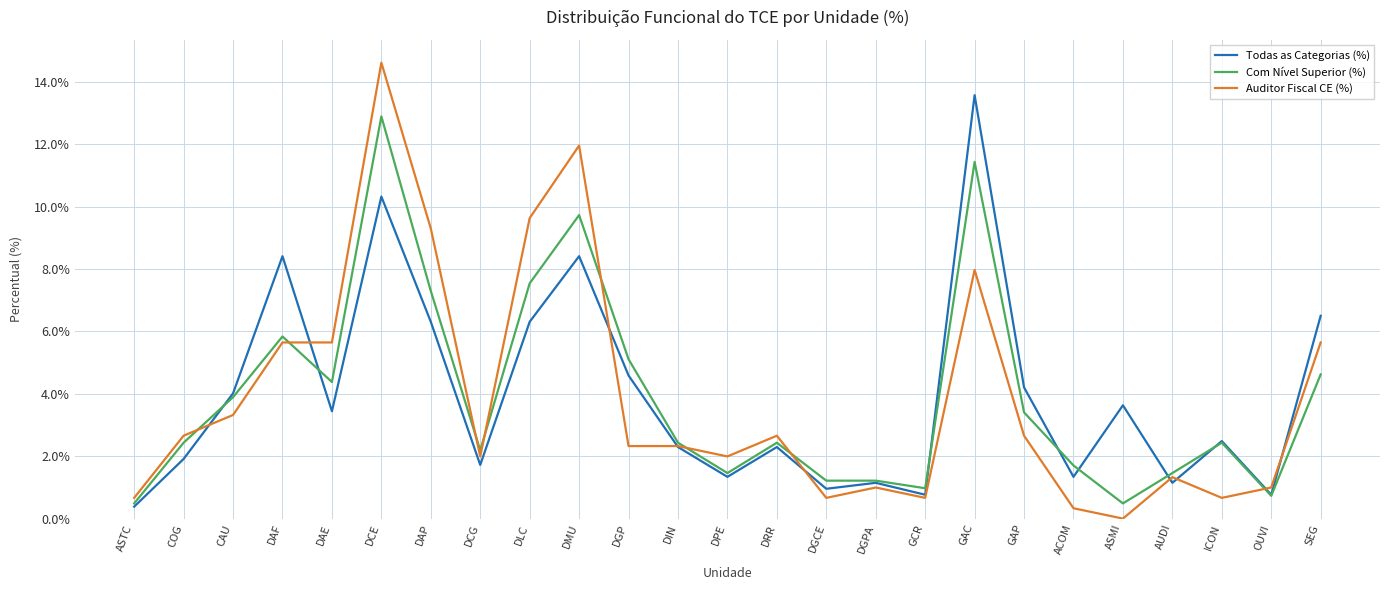

Is the value of Auditor Fiscal CE (%) at DLC greater than the value of Todas as Categorias (%) at SEG?

Yes